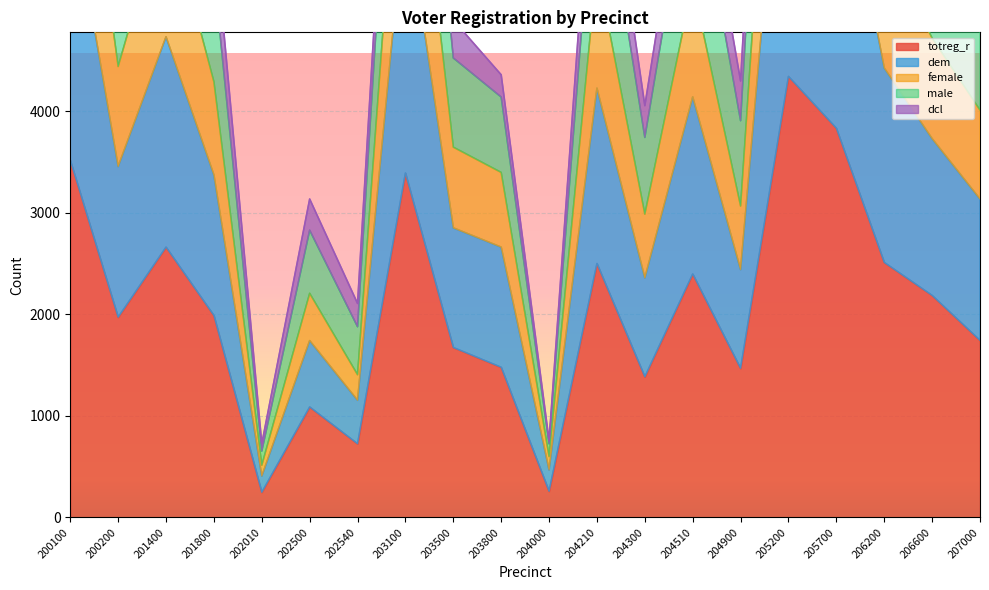

What is the sum of the dem values at 206200 and 205200?

15731